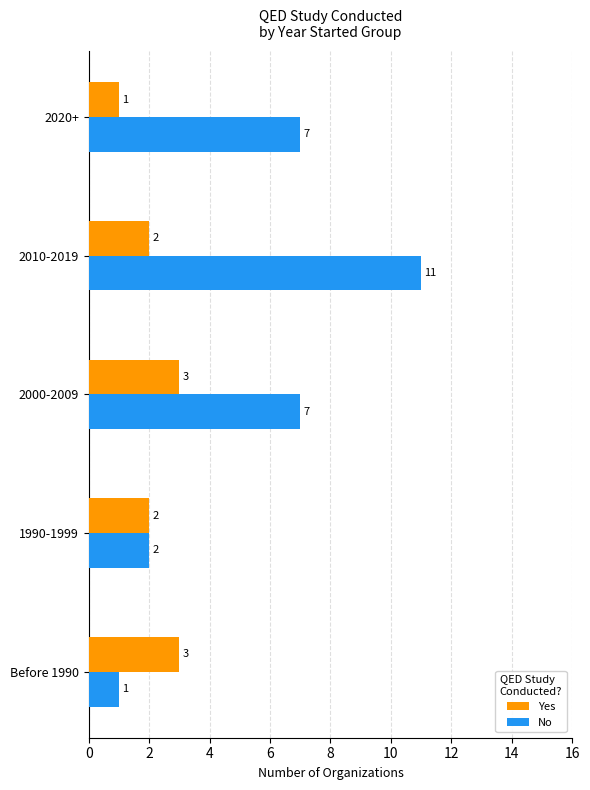

What is the total value across all series at 2020+?

8